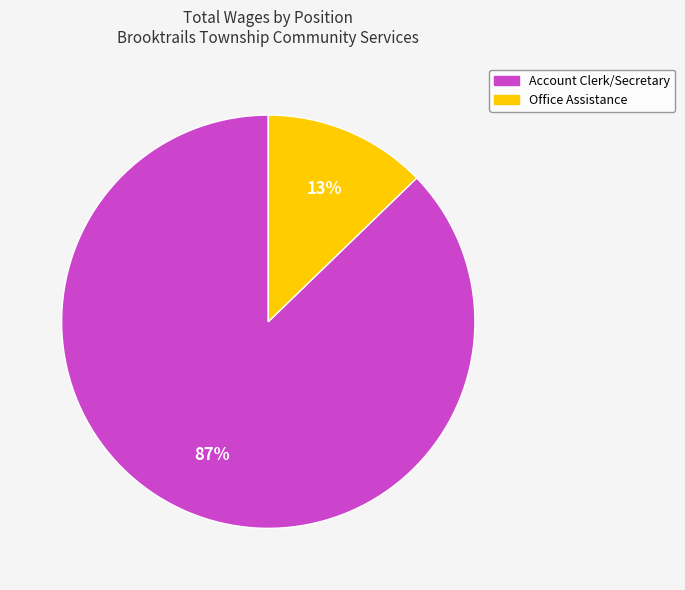

What is the smallest slice in the pie chart?

Office Assistance